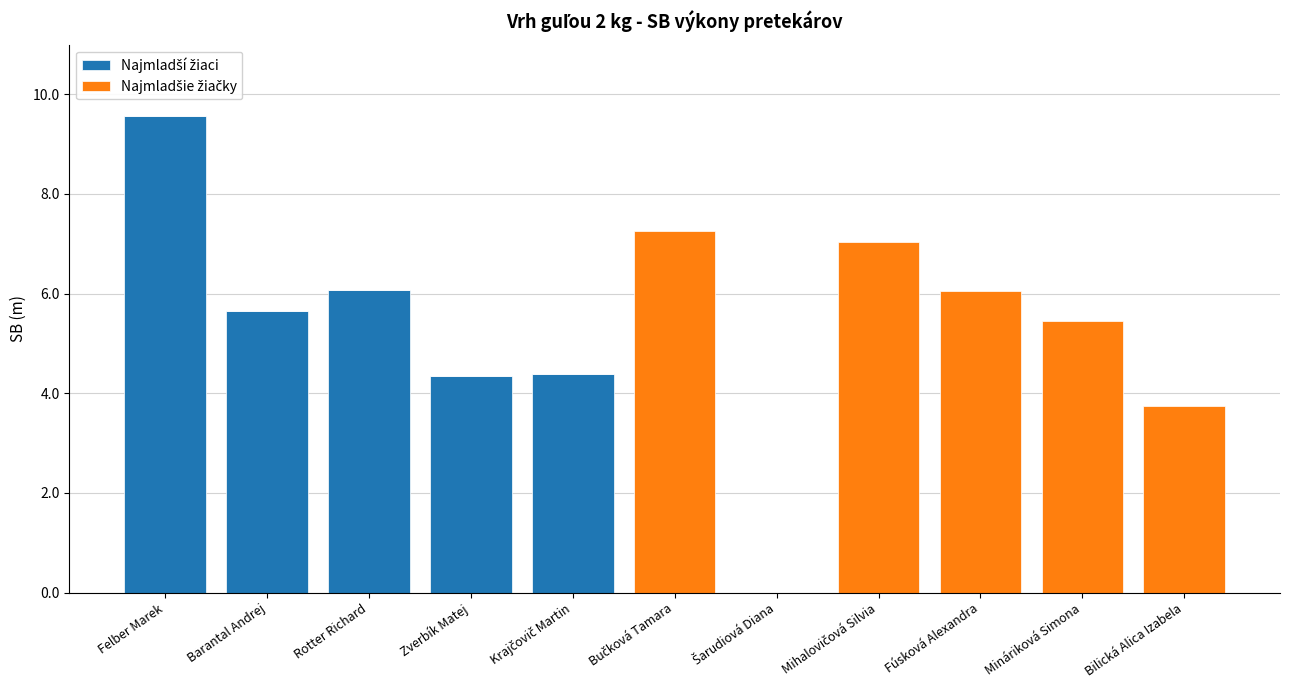

At which category is the sum across all series the highest?

Felber Marek